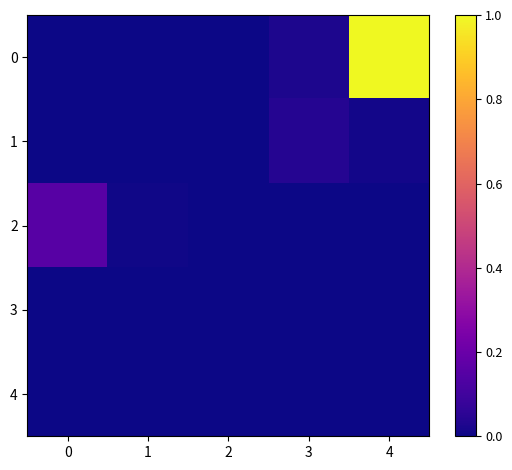

Between 3 and 2, which is larger?

3